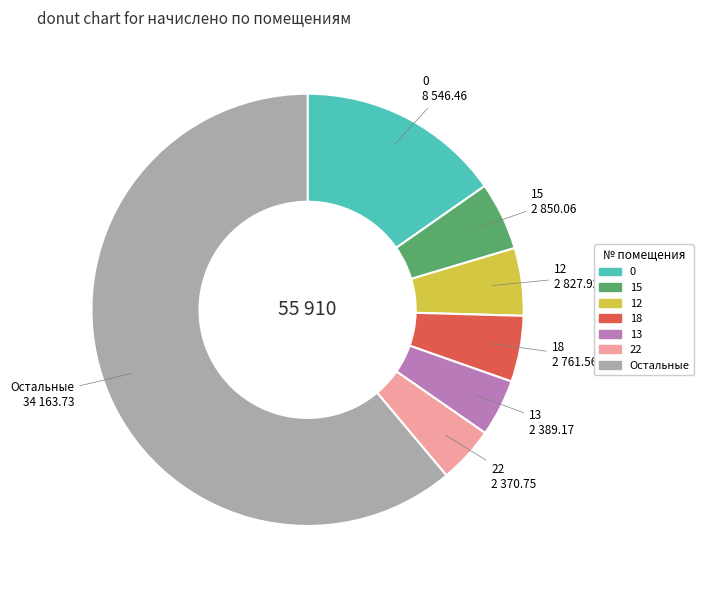

Is there any slice that represents more than half of the pie?

Yes